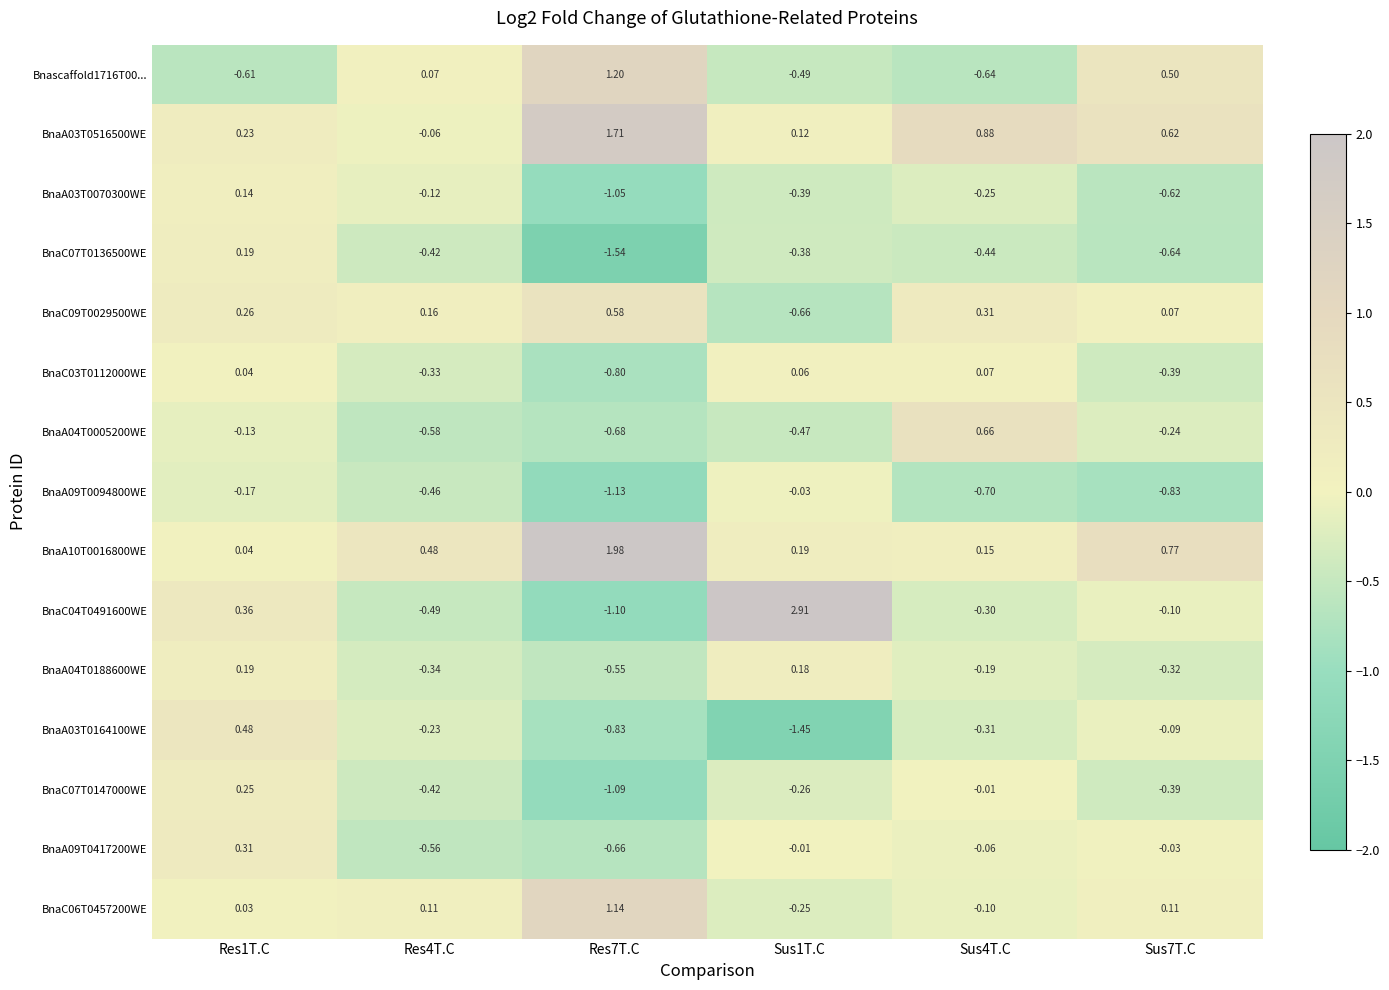

Between Sus1T.C and Sus4T.C, which series saw the biggest shift?

BnaC04T0491600WE